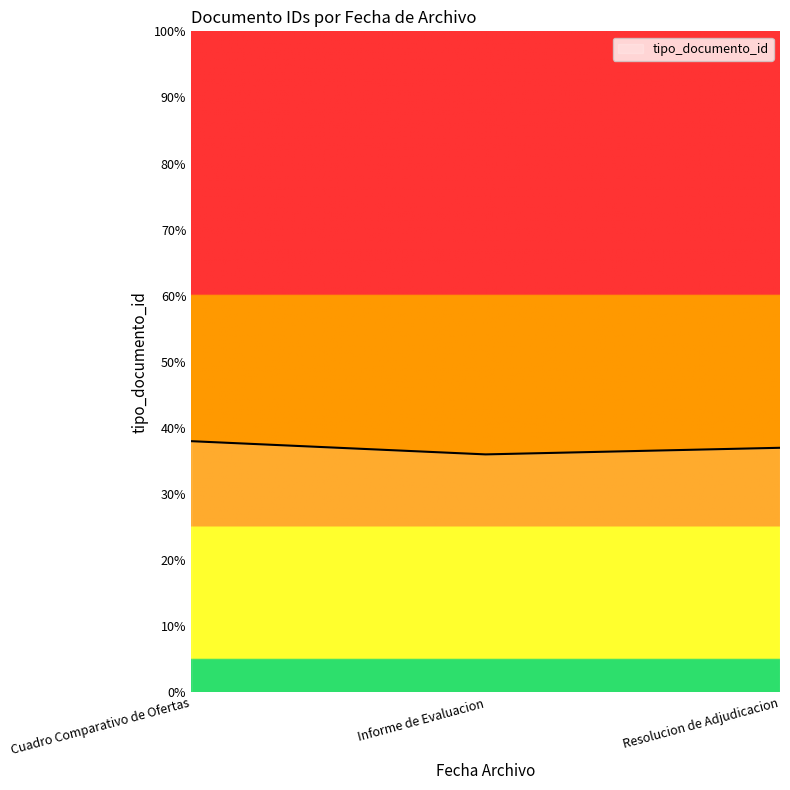

List the labels in order of value, largest first.

Cuadro Comparativo de Ofertas, Resolucion de Adjudicacion, Informe de Evaluacion